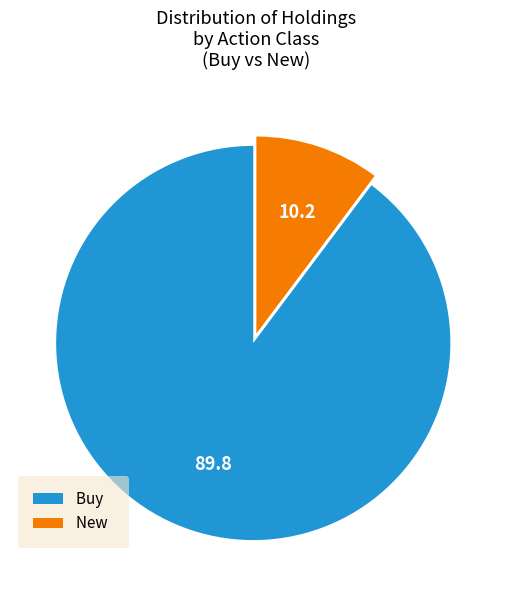

True or false: New accounts for 10% of the total.

True